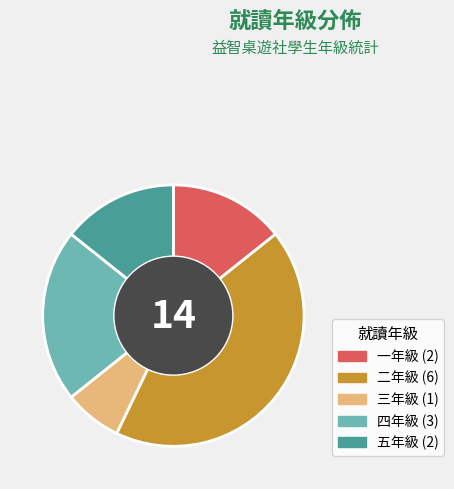

Which category has the biggest portion of the pie?

二年級